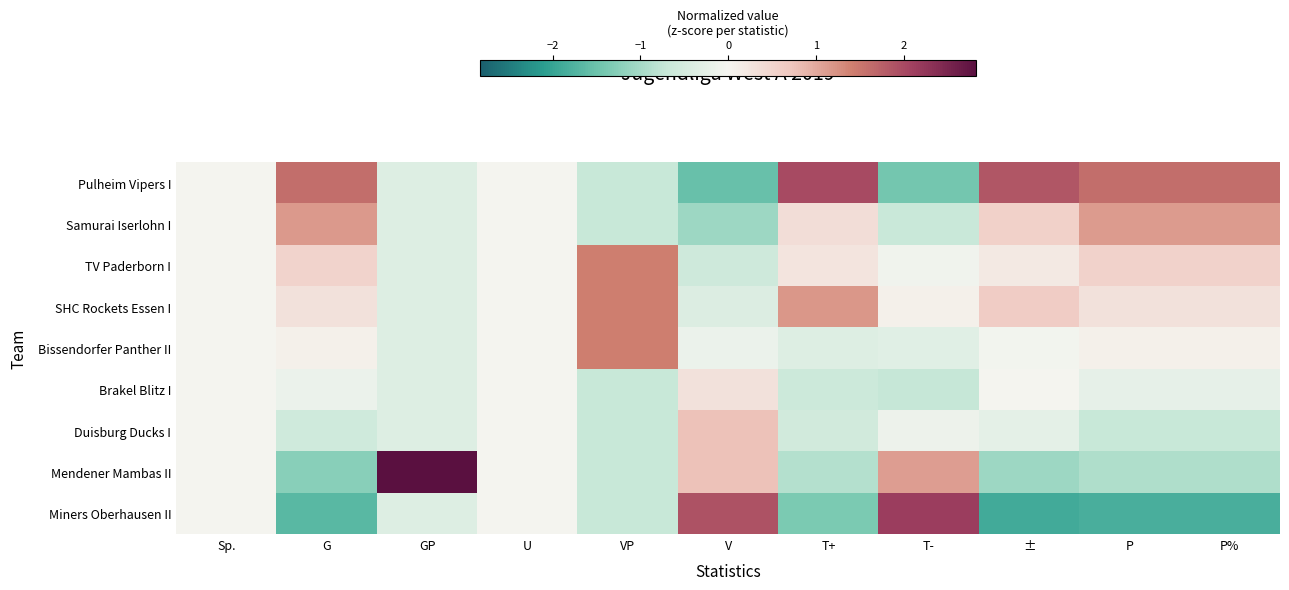

Reading left to right, list all the values displayed in this chart.

Pulheim Vipers I: Sp.=0.0	G=1.6	GP=-0.4	U=0.0	VP=-0.7	V=-1.5	T+=2.0	T-=-1.4	±=1.9	P=1.6	P%=1.6
Samurai Iserlohn I: Sp.=0.0	G=1.2	GP=-0.4	U=0.0	VP=-0.7	V=-1.1	T+=0.4	T-=-0.7	±=0.6	P=1.1	P%=1.1
TV Paderborn I: Sp.=0.0	G=0.5	GP=-0.4	U=0.0	VP=1.4	V=-0.6	T+=0.2	T-=-0.1	±=0.2	P=0.5	P%=0.5
SHC Rockets Essen I: Sp.=0.0	G=0.3	GP=-0.4	U=0.0	VP=1.4	V=-0.4	T+=1.2	T-=0.1	±=0.6	P=0.3	P%=0.3
Bissendorfer Panther II: Sp.=0.0	G=0.1	GP=-0.4	U=0.0	VP=1.4	V=-0.2	T+=-0.4	T-=-0.3	±=-0.0	P=0.1	P%=0.1
Brakel Blitz I: Sp.=0.0	G=-0.1	GP=-0.4	U=0.0	VP=-0.7	V=0.3	T+=-0.6	T-=-0.7	±=0.0	P=-0.2	P%=-0.2
Duisburg Ducks I: Sp.=0.0	G=-0.6	GP=-0.4	U=0.0	VP=-0.7	V=0.8	T+=-0.6	T-=-0.1	±=-0.3	P=-0.7	P%=-0.7
Mendener Mambas II: Sp.=0.0	G=-1.2	GP=2.8	U=0.0	VP=-0.7	V=0.8	T+=-0.9	T-=1.1	±=-1.1	P=-0.9	P%=-0.9
Miners Oberhausen II: Sp.=0.0	G=-1.7	GP=-0.4	U=0.0	VP=-0.7	V=1.9	T+=-1.3	T-=2.2	±=-1.9	P=-1.8	P%=-1.8